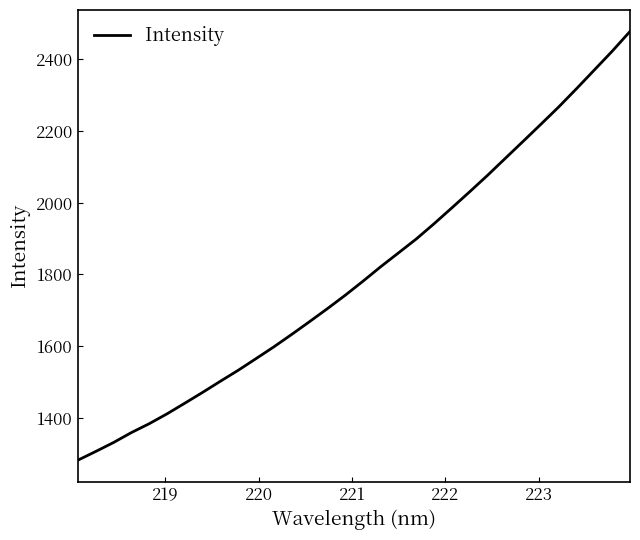

What is the greatest value displayed?

2478.3